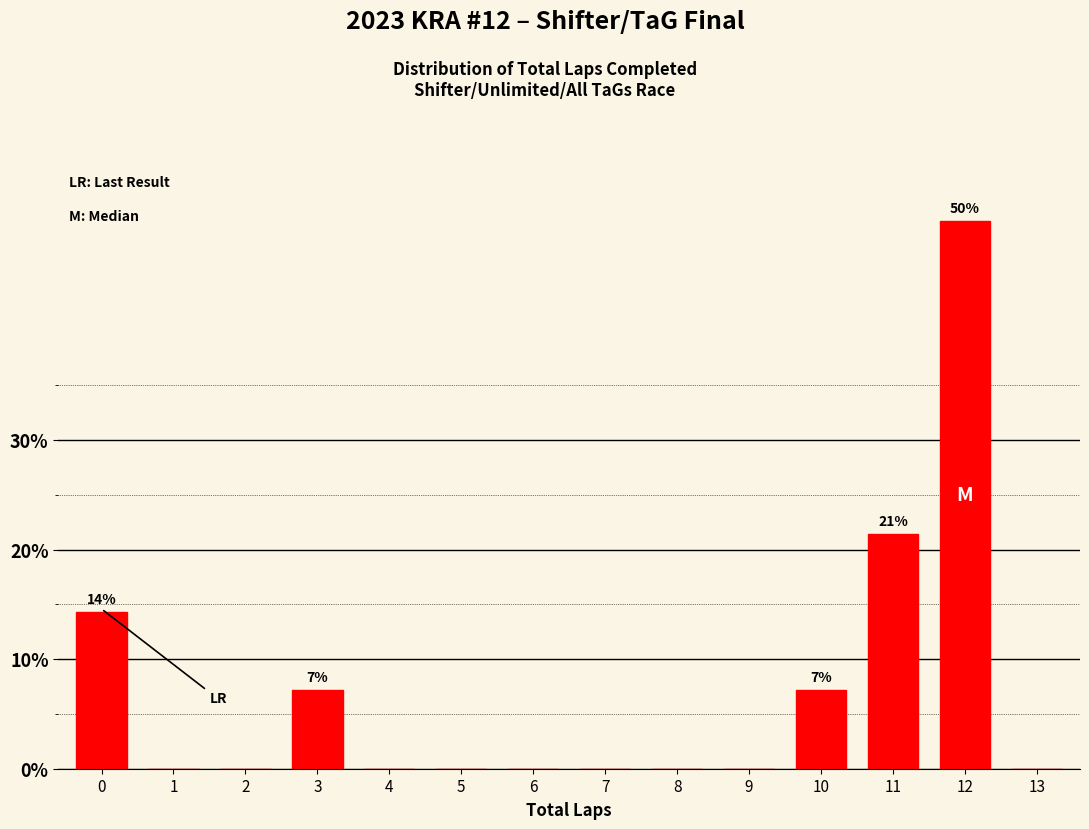

Reading left to right, list all the values displayed in this chart.

0=14.3	1=0.0	2=0.0	3=7.1	4=0.0	5=0.0	6=0.0	7=0.0	8=0.0	9=0.0	10=7.1	11=21.4	12=50.0	13=0.0